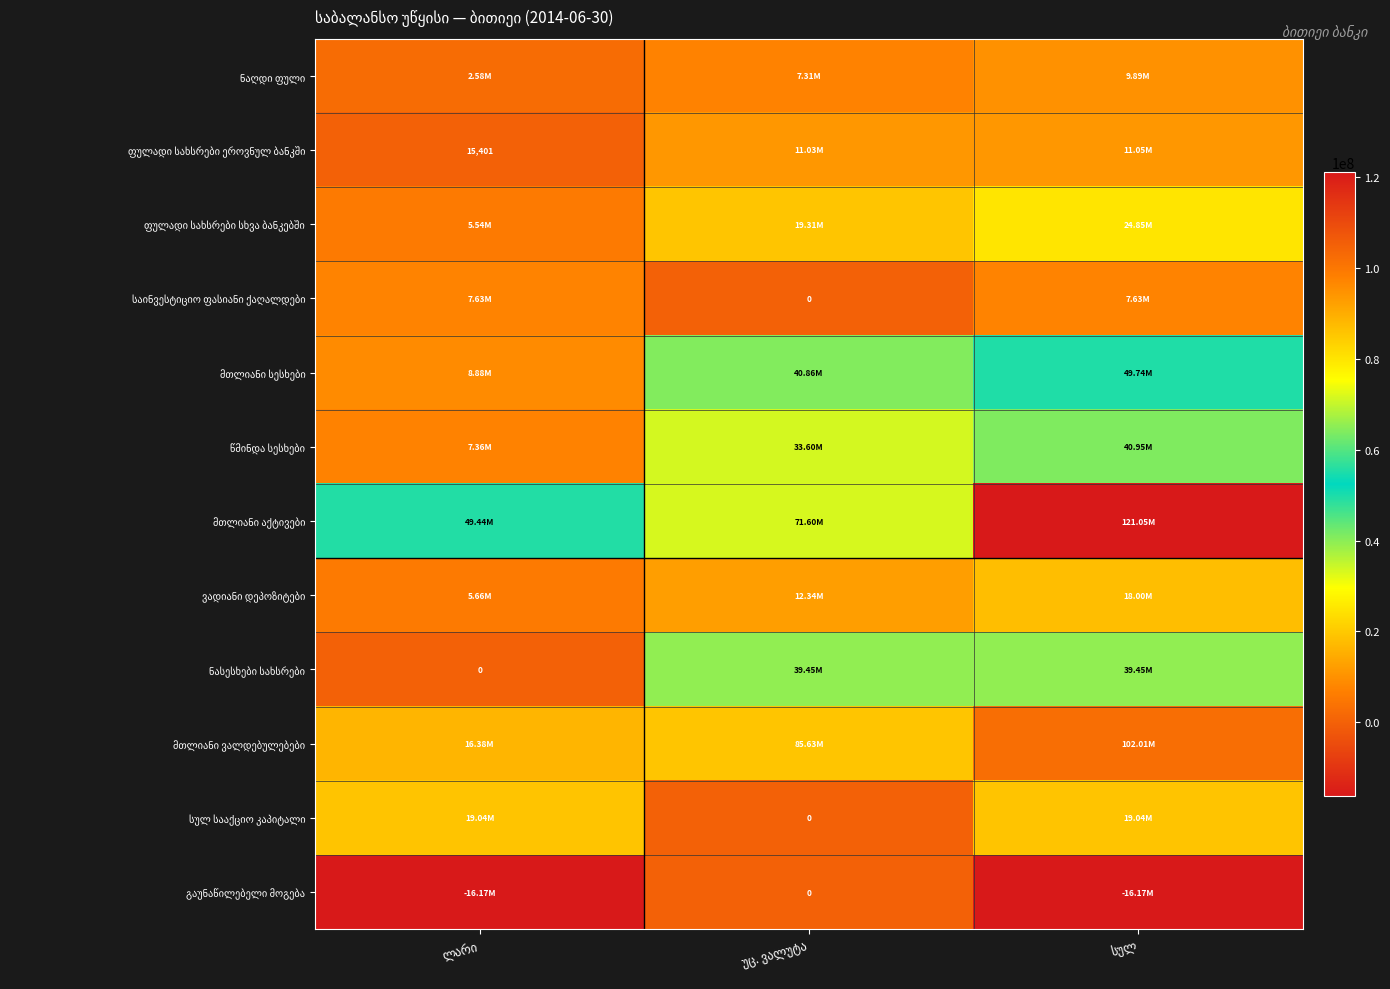

What is the total value across all series at ლარი?

106366278.1